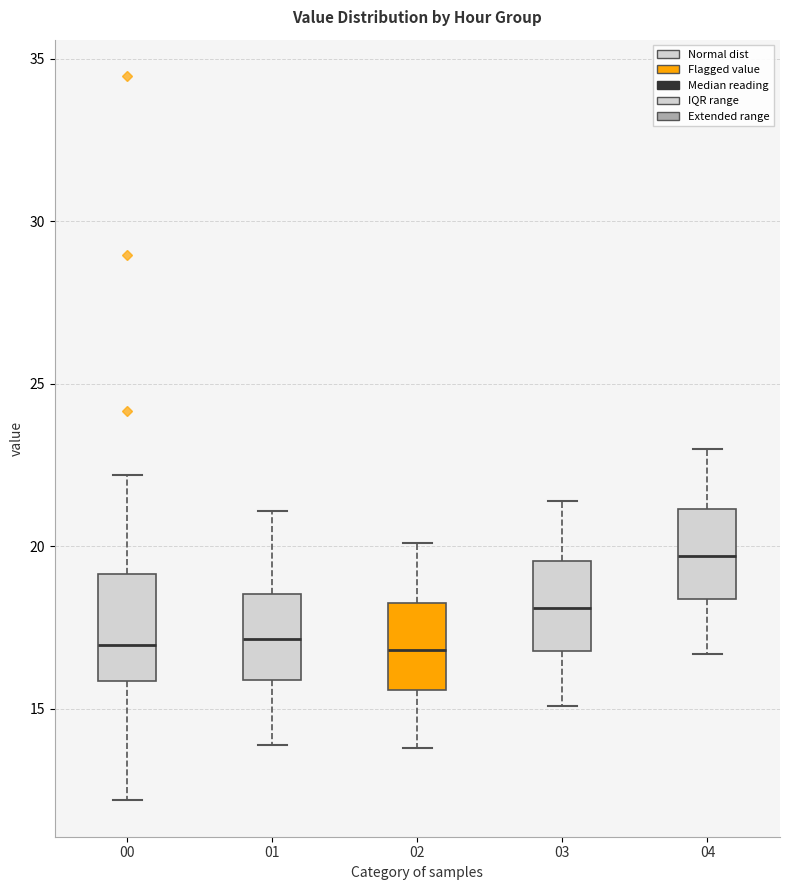

Where does the upper whisker of the box at x = 04 end on the y-axis? The values are not printed on the chart, so give them approximately, as read against the axis.

23.0